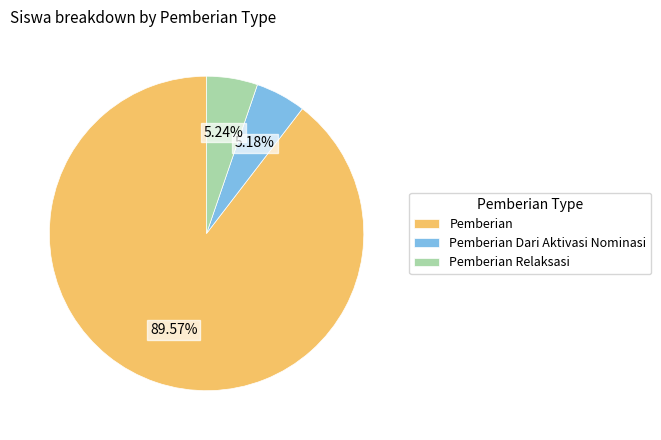

Combined, do Pemberian Dari Aktivasi Nominasi and Pemberian account for over 50%?

Yes